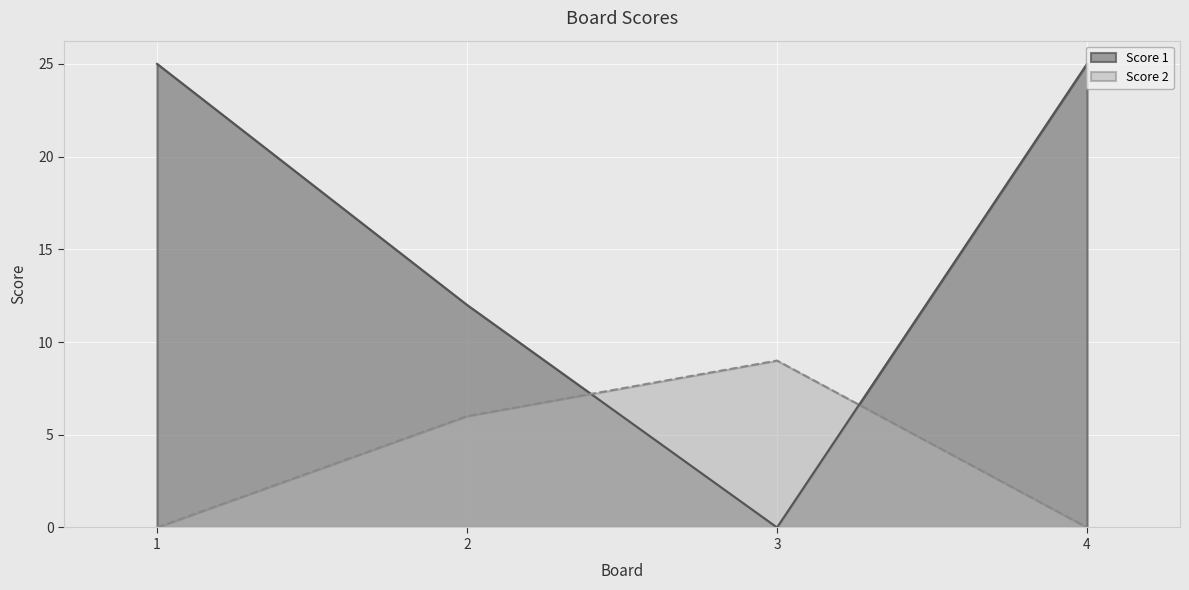

True or false: Score 2 and Score 1 cross at least once.

True